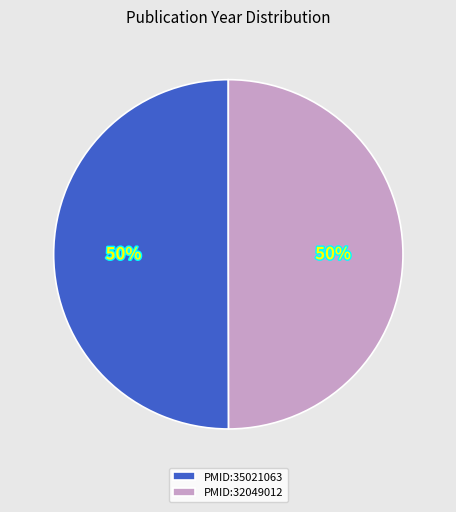

What is the ratio of the value at PMID:32049012 to the value at PMID:35021063?

1.0